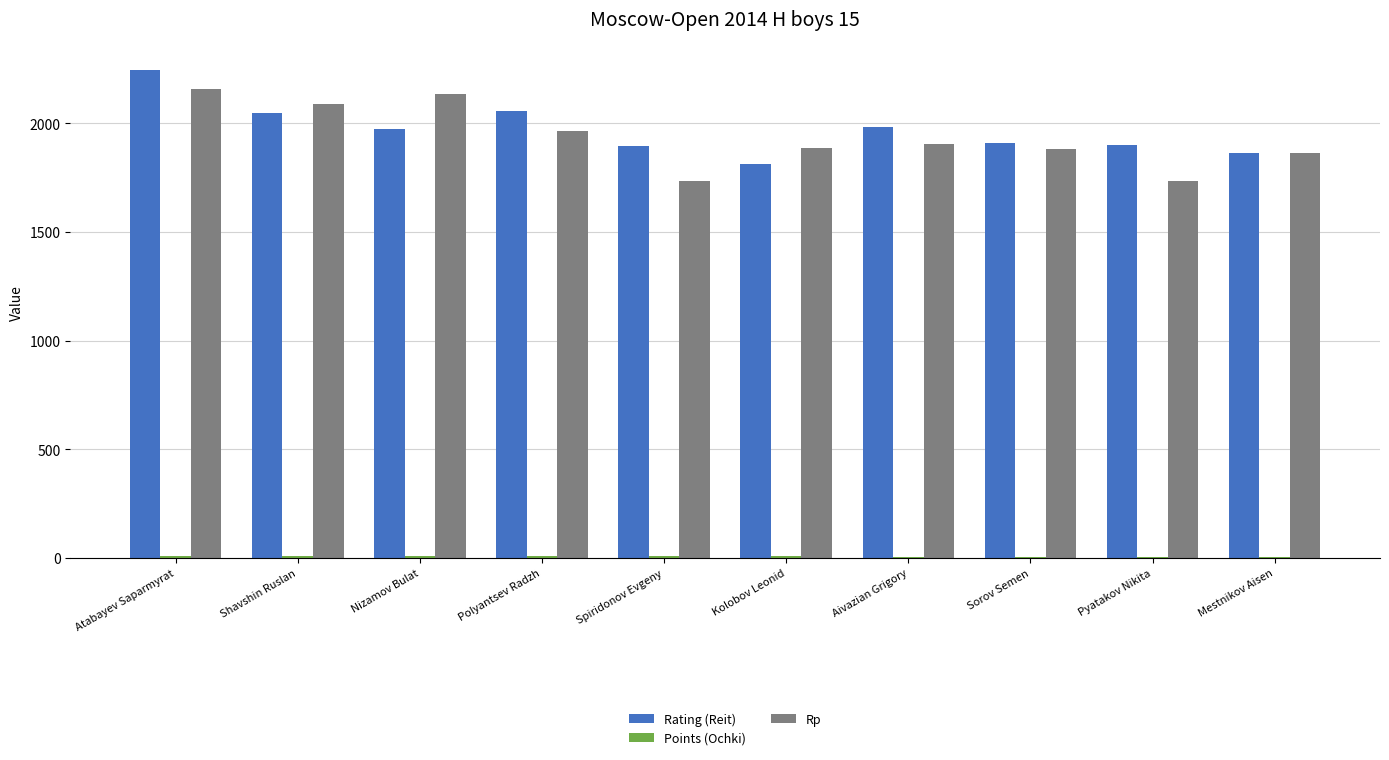

What is the sum of all Rating (Reit) values?

19687.0